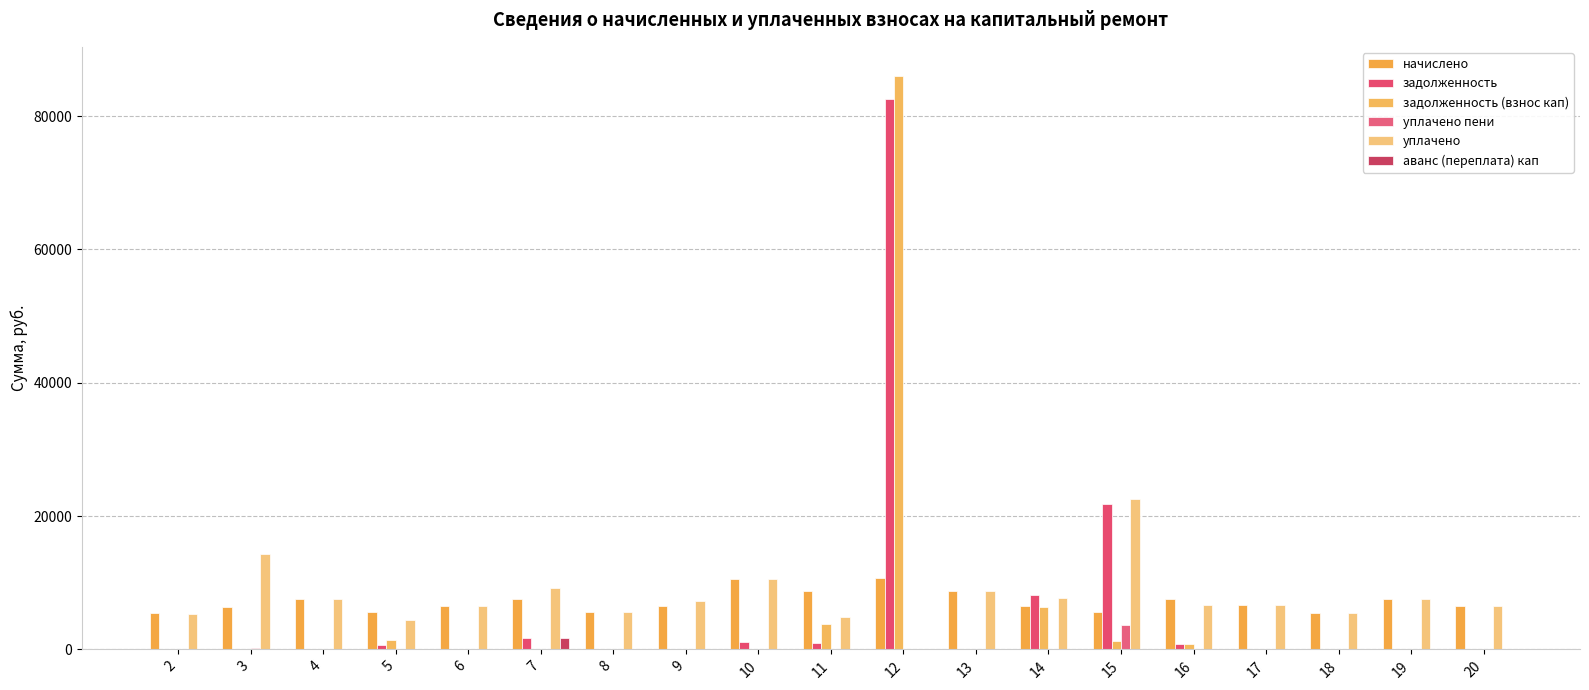

At which category does the chart reach its minimum across all series?

2